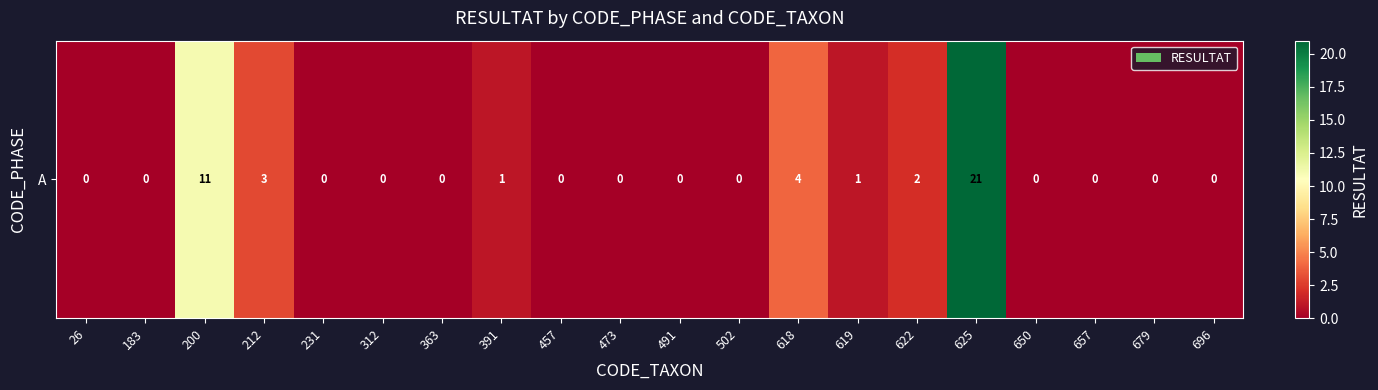

Which has a higher value, 657 or 619?

619